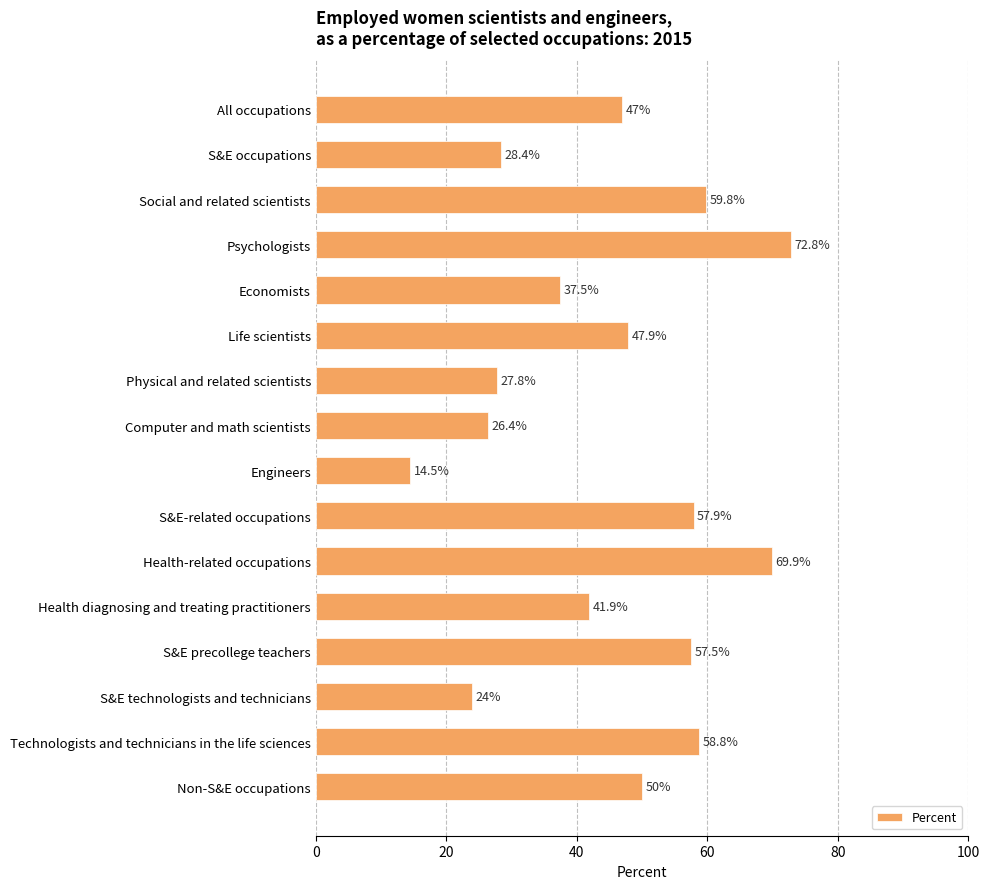

What value does the data have at S&E-related occupations?

57.9